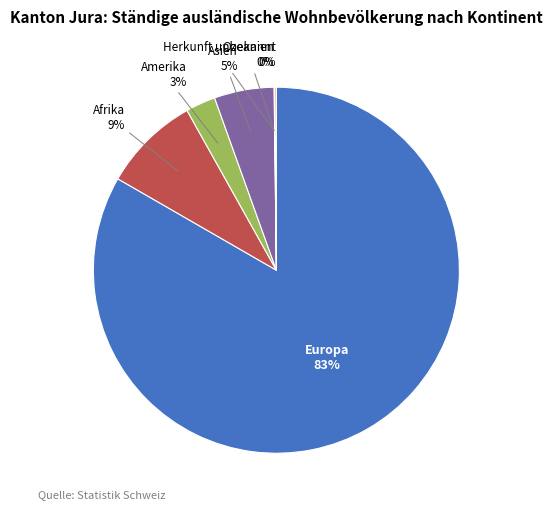

Is there a majority slice in this chart?

Yes